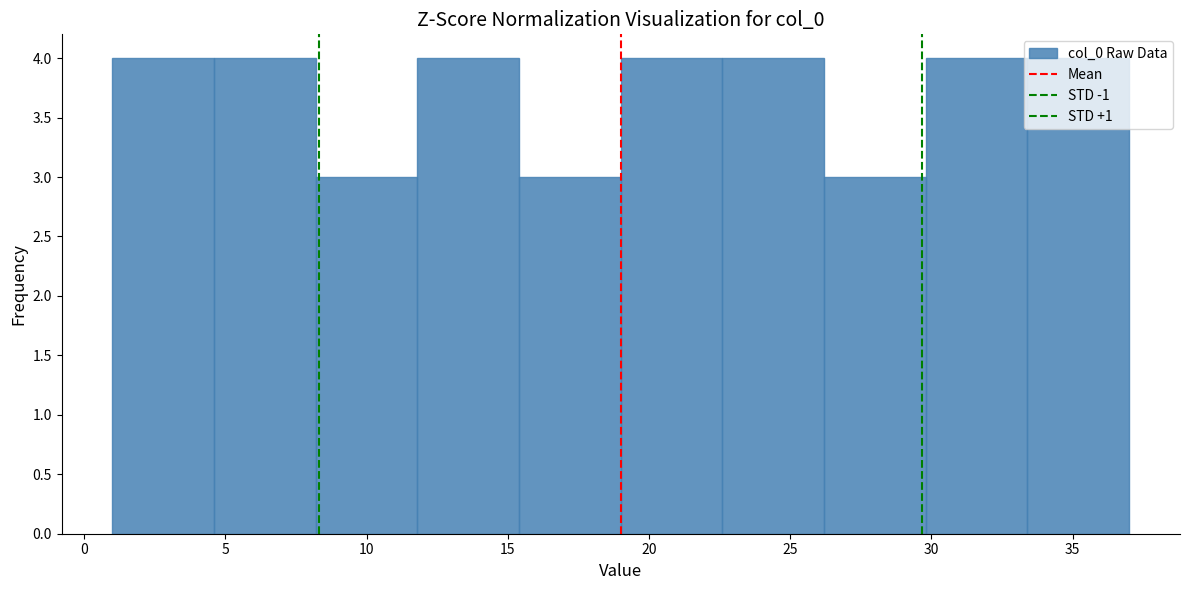

Reading left to right, transcribe this chart: for each bar, give the range it covers on the x-axis and its height. Neither the bar edges nor the heights are printed on the chart, so give them approximately, as read against the axes.

1.0 to 4.6: 4
4.6 to 8.2: 4
8.2 to 11.8: 3
11.8 to 15.4: 4
15.4 to 19.0: 3
19.0 to 22.6: 4
22.6 to 26.2: 4
26.2 to 29.8: 3
29.8 to 33.4: 4
33.4 to 37.0: 4